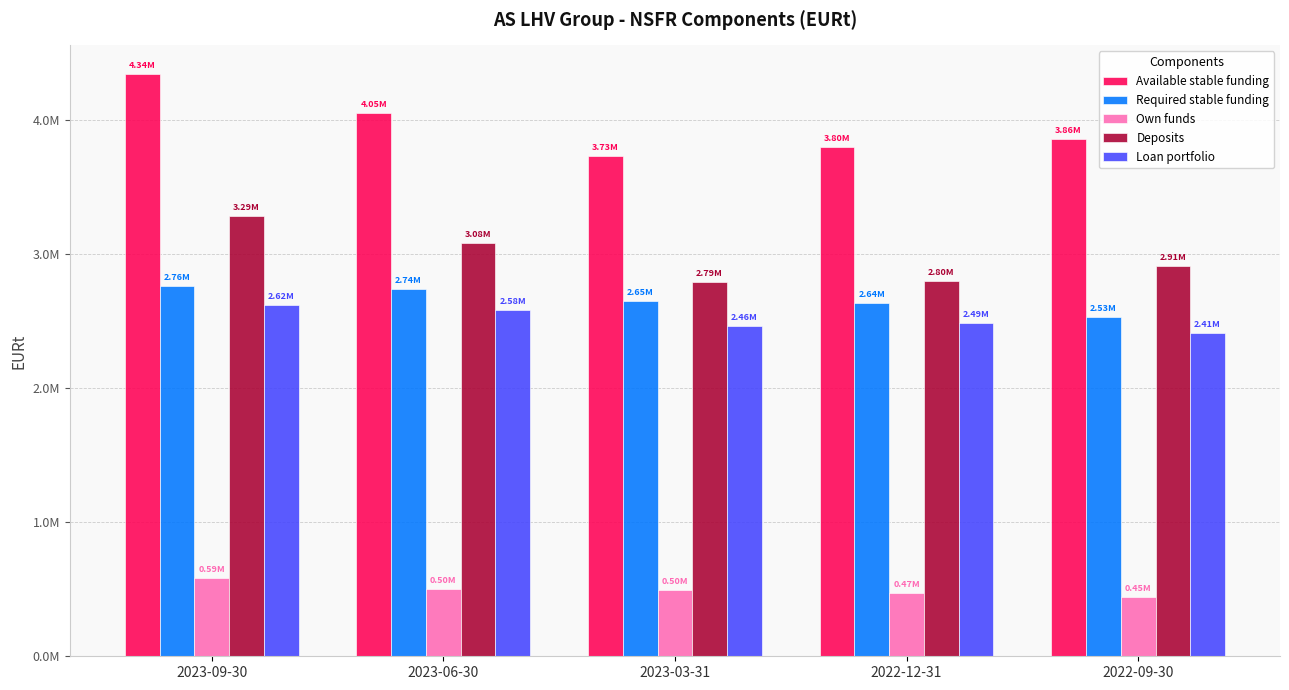

At which category does the chart reach its peak across all series?

2023-09-30